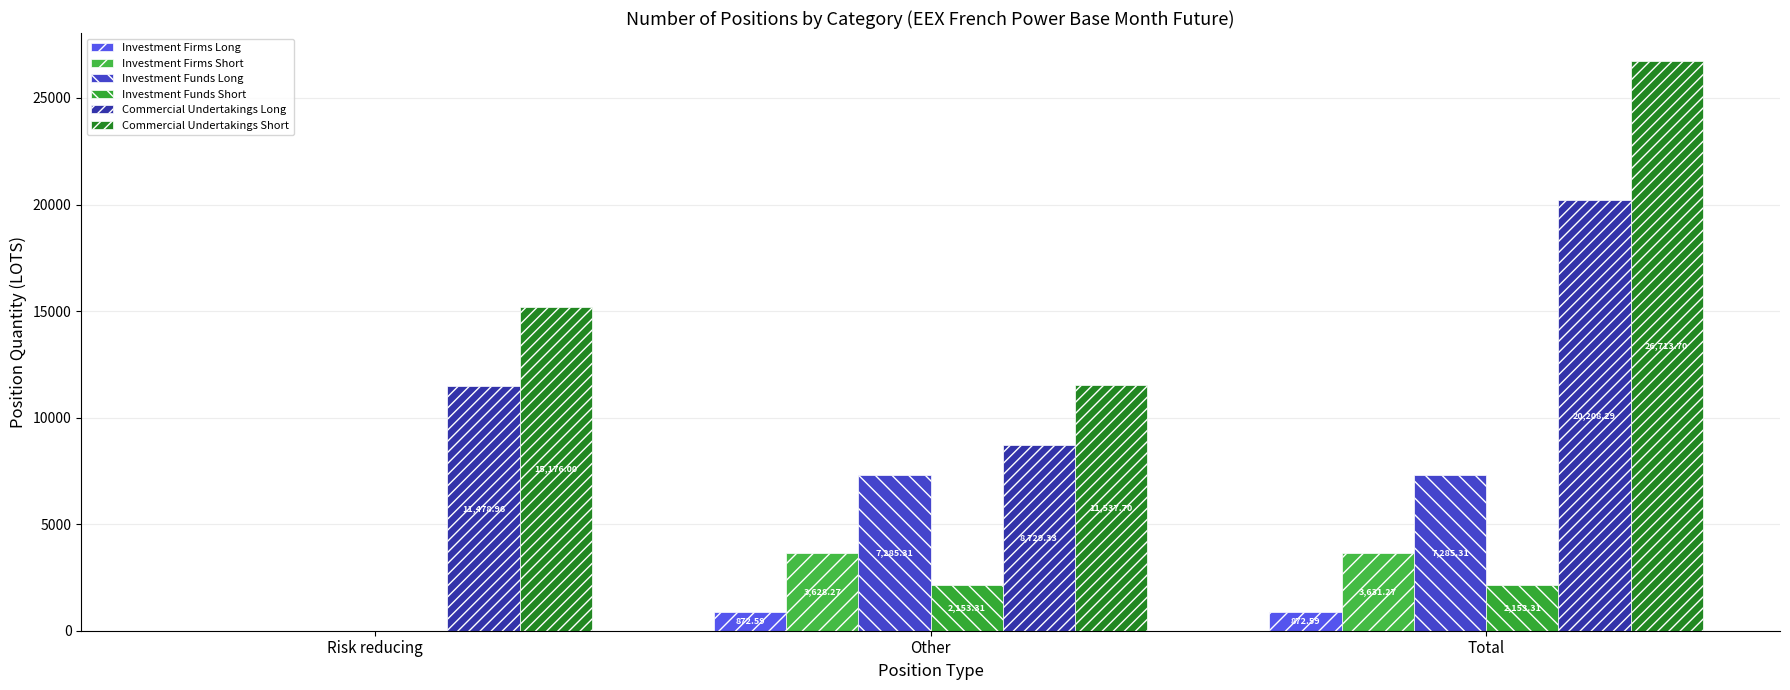

What is the approximate value of Commercial Undertakings Long at Risk reducing?

11479.0